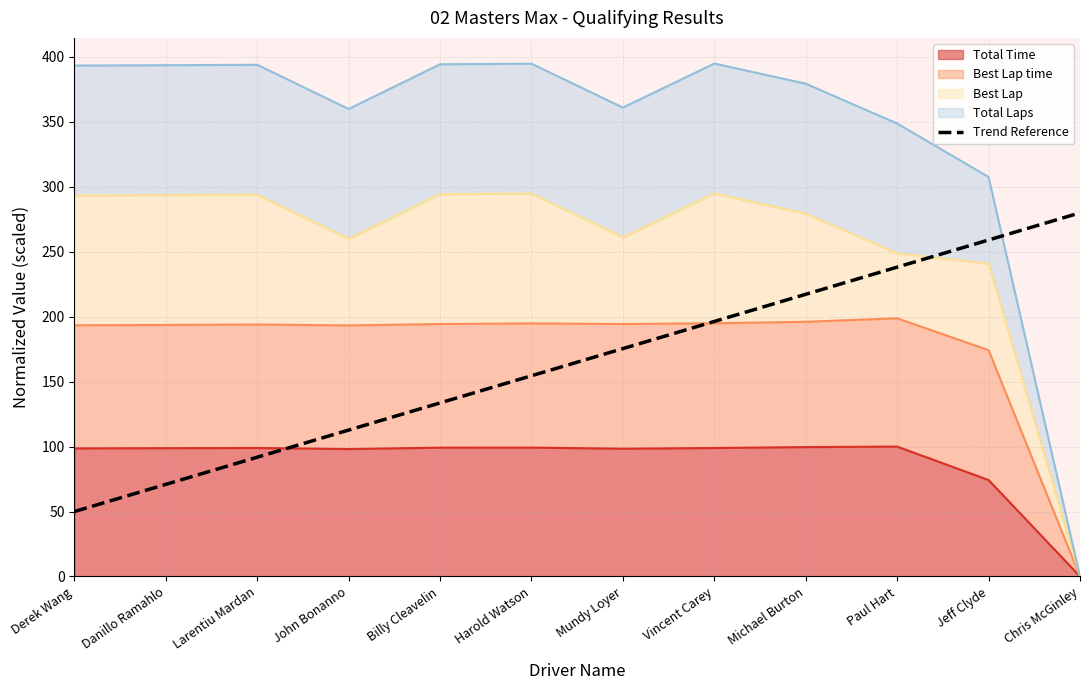

What is the label of the 12th point from the left?

Chris McGinley